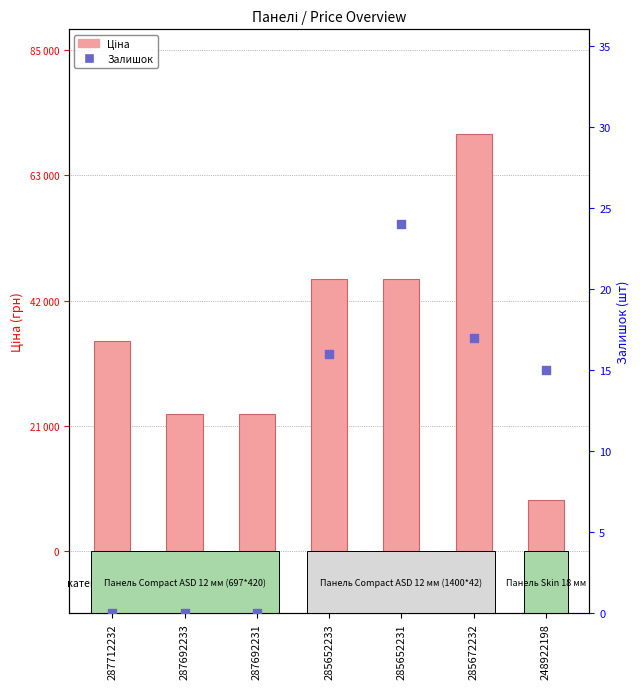

Which series has the largest Y range (max minus min)?

Ціна